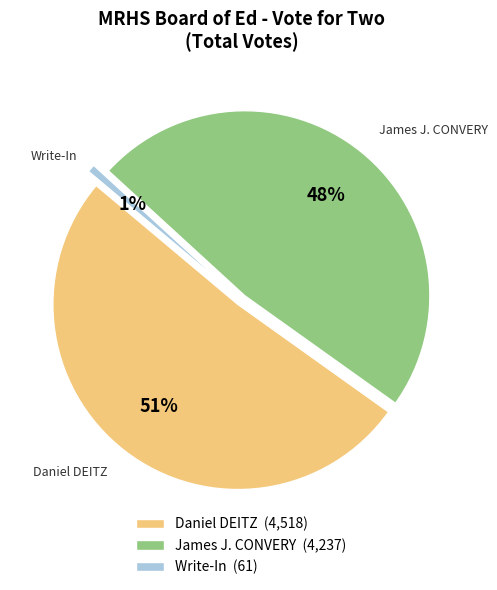

The Daniel DEITZ slice represents 51% of the pie. True or false?

True